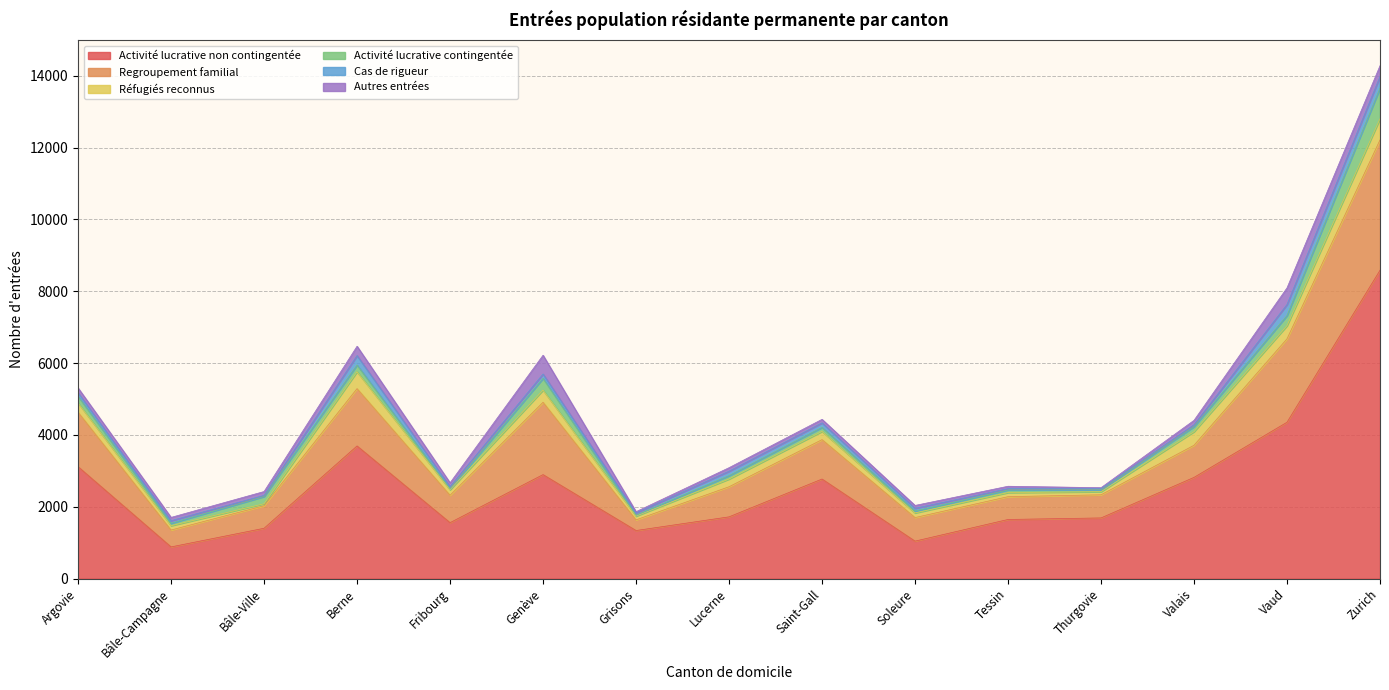

What is the difference between the second highest and minimum values in the Activité lucrative non contingentée series?

3471